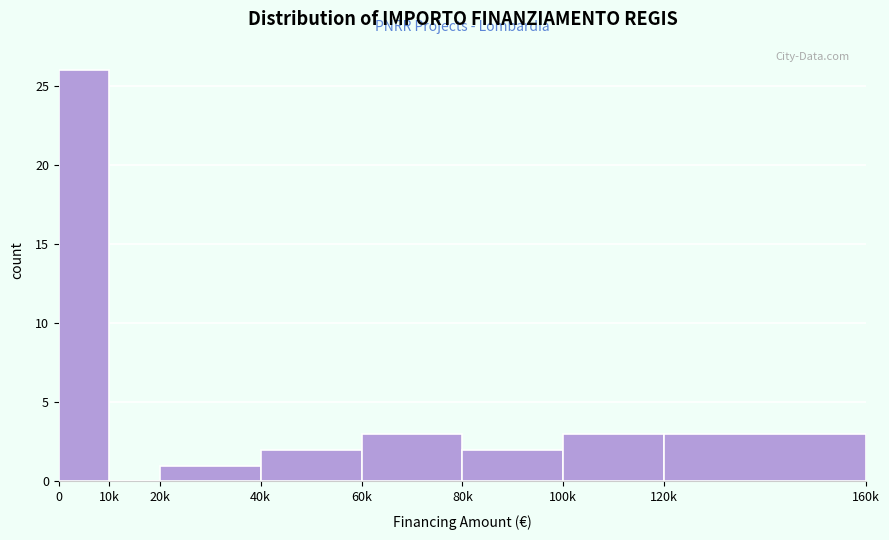

Reading right to left, transcribe all the data shown in this chart.

120k=3	100k=3	80k=2	60k=3	40k=2	20k=1	10k=0	0=26